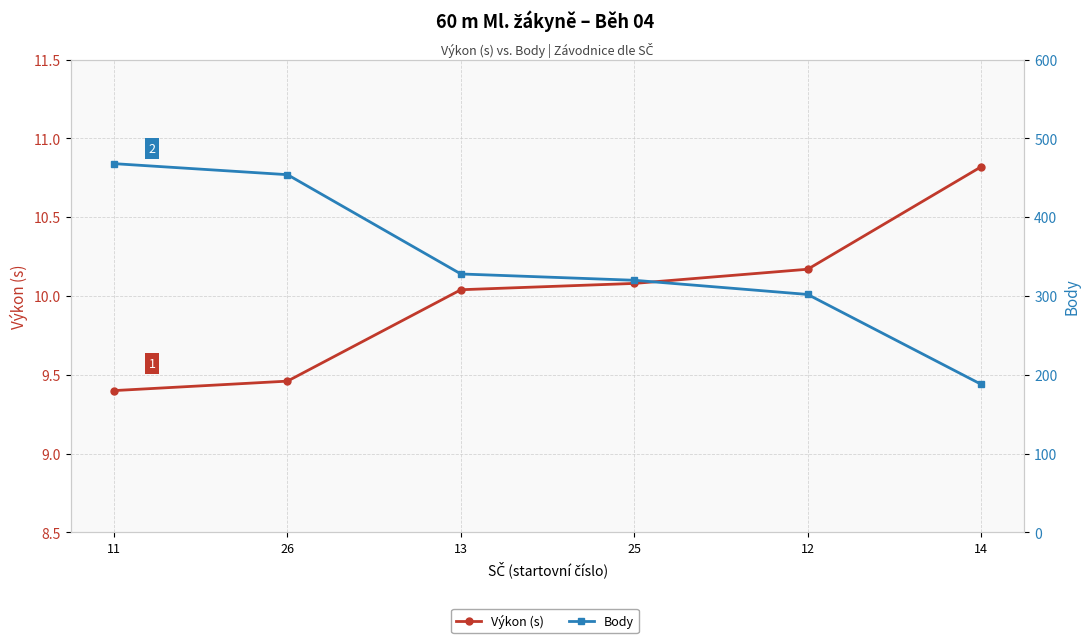

True or false: Výkon (s) and Body cross at least once.

False